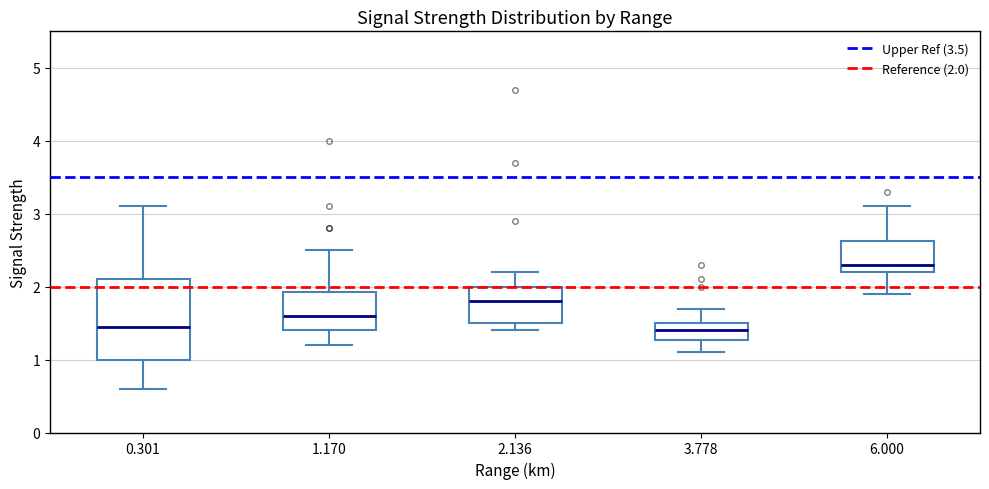

Reading left to right, transcribe this box plot: for each box, give where its median line is, the range the box spans, and where its two whiskers end, as read against the y-axis. The values are not printed on the chart, so give them approximately, as read against the axis.

0.301: median 1.5, box 1.0 to 2.1, whiskers 0.6 to 3.1
1.170: median 1.6, box 1.4 to 1.9, whiskers 1.2 to 2.5
2.136: median 1.8, box 1.5 to 2.0, whiskers 1.4 to 2.2
3.778: median 1.4, box 1.3 to 1.5, whiskers 1.1 to 1.7
6.000: median 2.3, box 2.2 to 2.6, whiskers 1.9 to 3.1